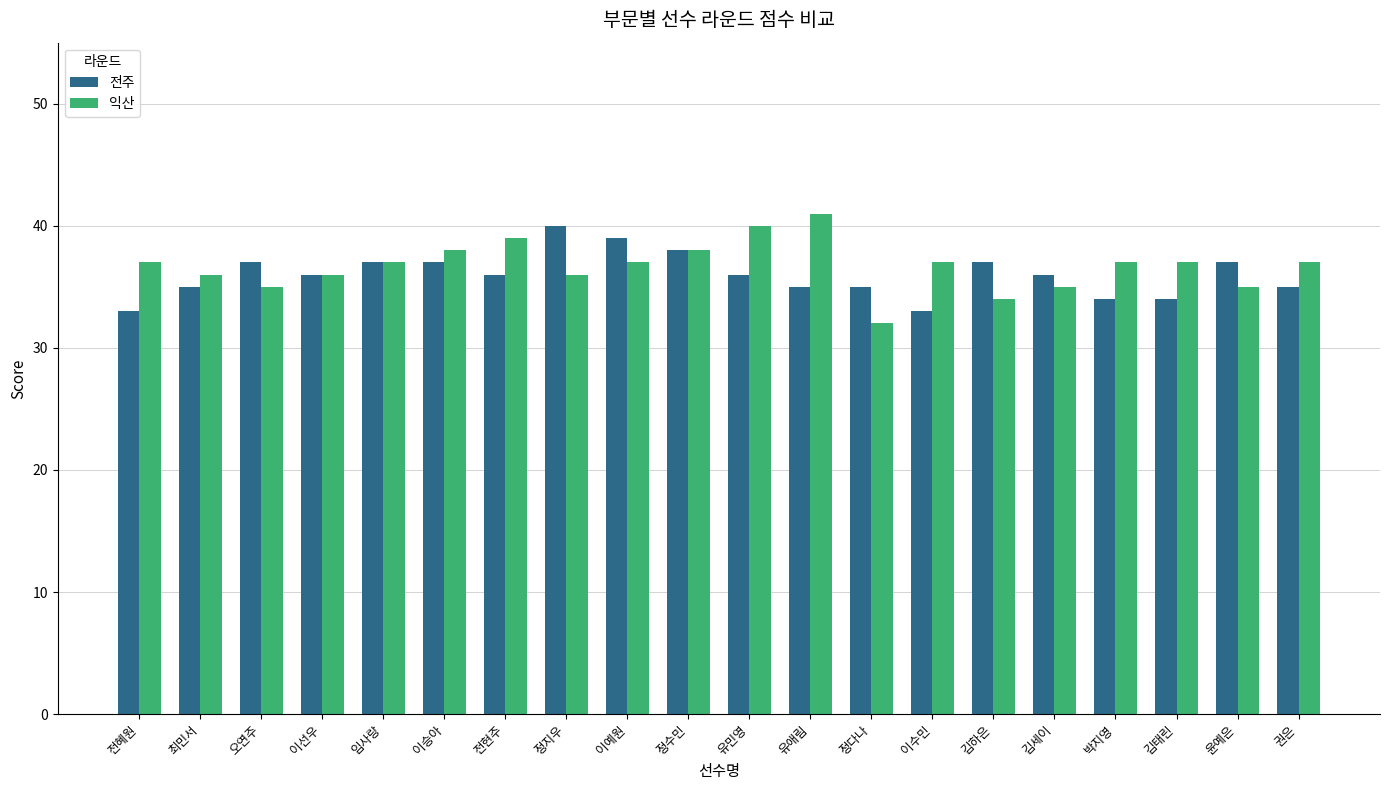

Is the value of 익산 at 정다나 greater than the value of 전주 at 최민서?

No